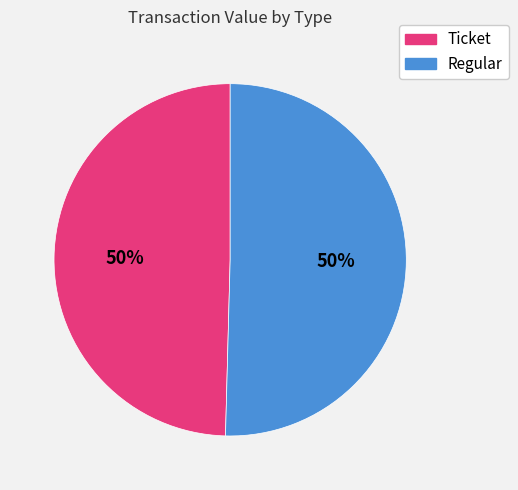

What is the ratio of the value at Regular to the value at Ticket?

1.0